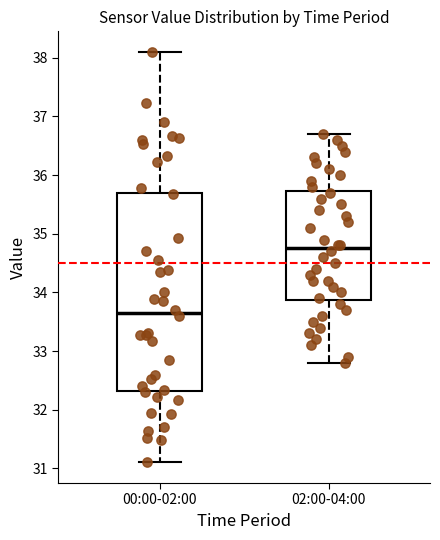

Reading left to right, read every box against the y-axis: the position of its median line, the range the box covers, and the ends of its whiskers. The values are not printed on the chart, so give them approximately, as read against the axis.

00:00-02:00: median 33.7, box 32.3 to 35.7, whiskers 31.1 to 38.1
02:00-04:00: median 34.8, box 33.9 to 35.7, whiskers 32.8 to 36.7